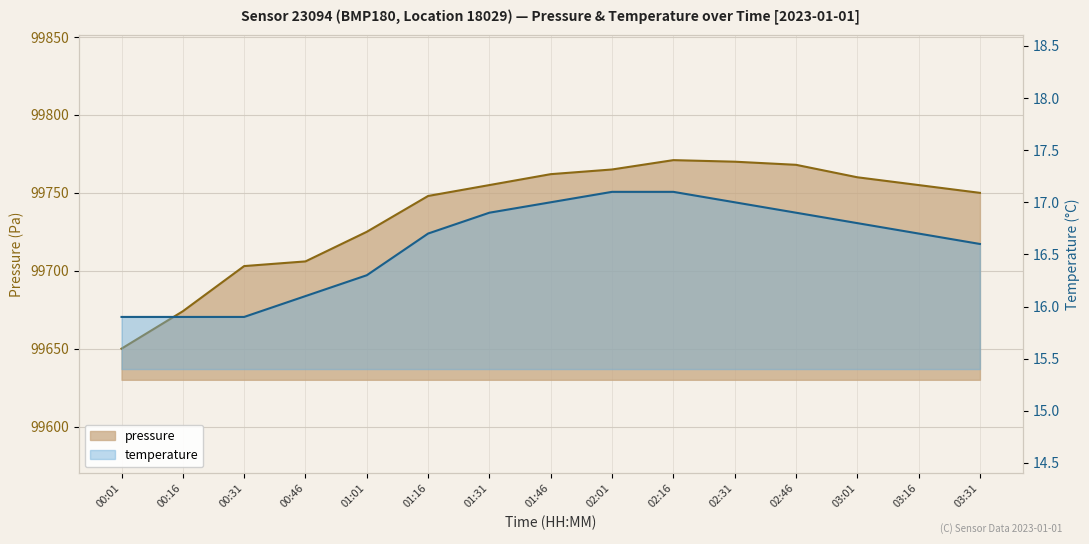

What is the difference between the maximum and minimum values in the temperature series?

1.2